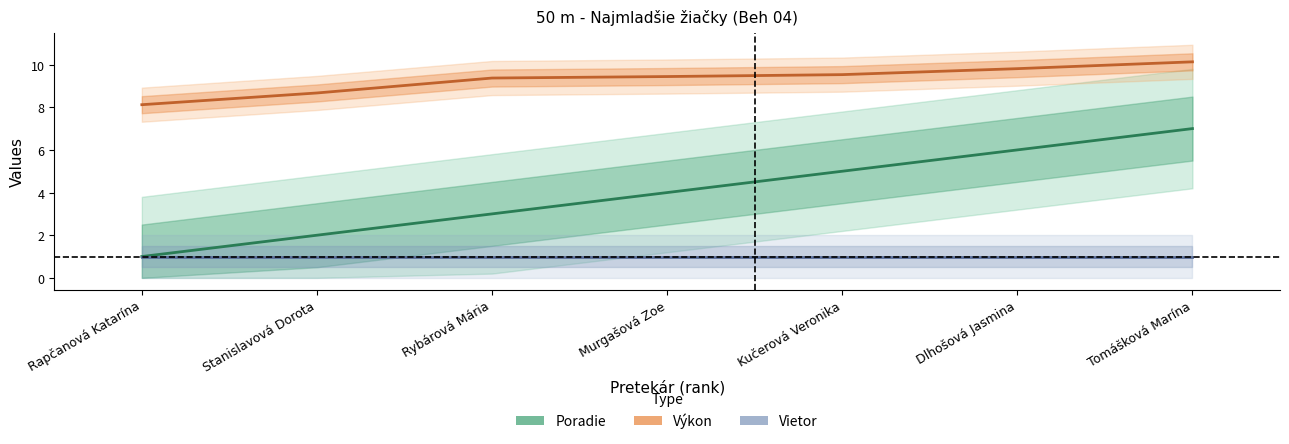

How many data points does each series have?

7